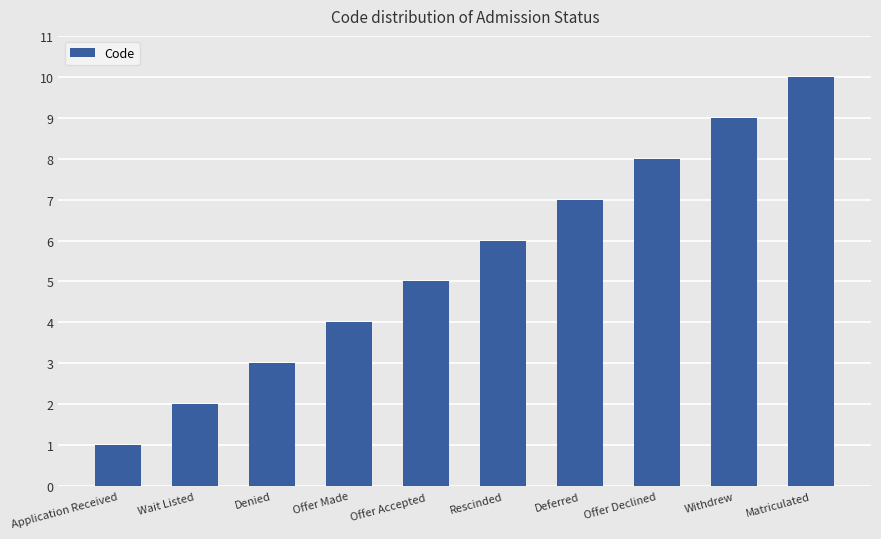

Which has a higher value, Rescinded or Denied?

Rescinded